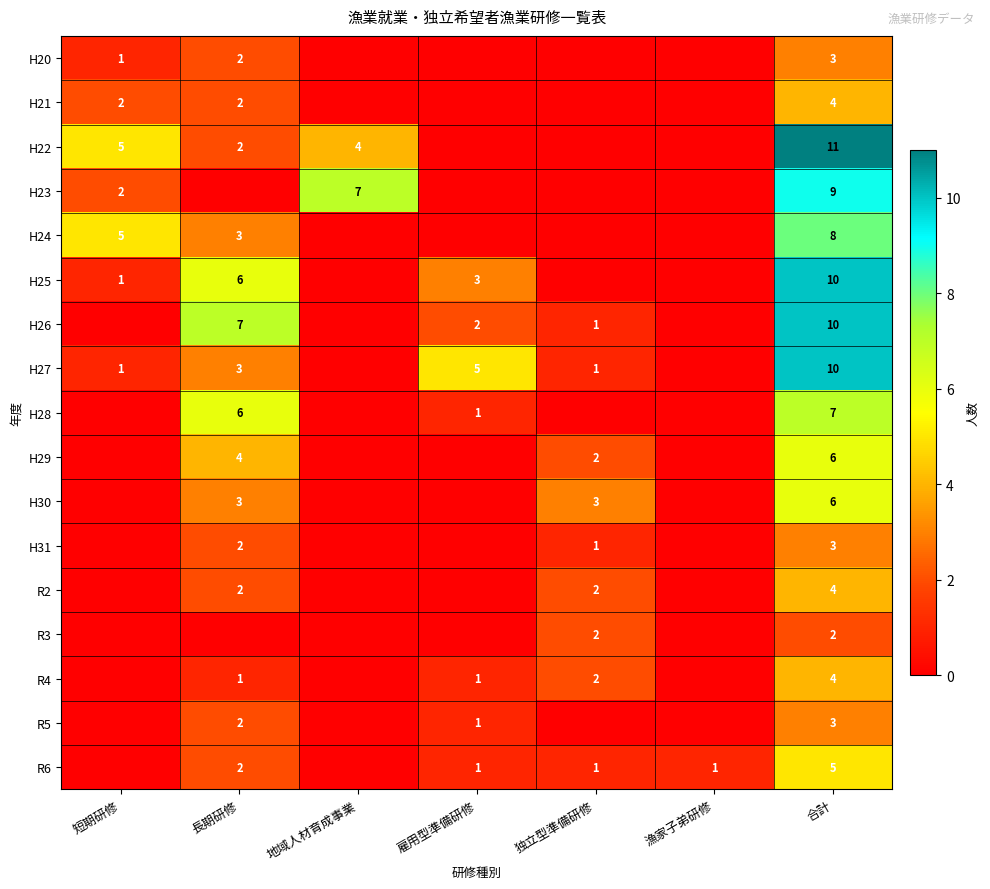

The value of R3 at 合計 is 1. True or false?

False